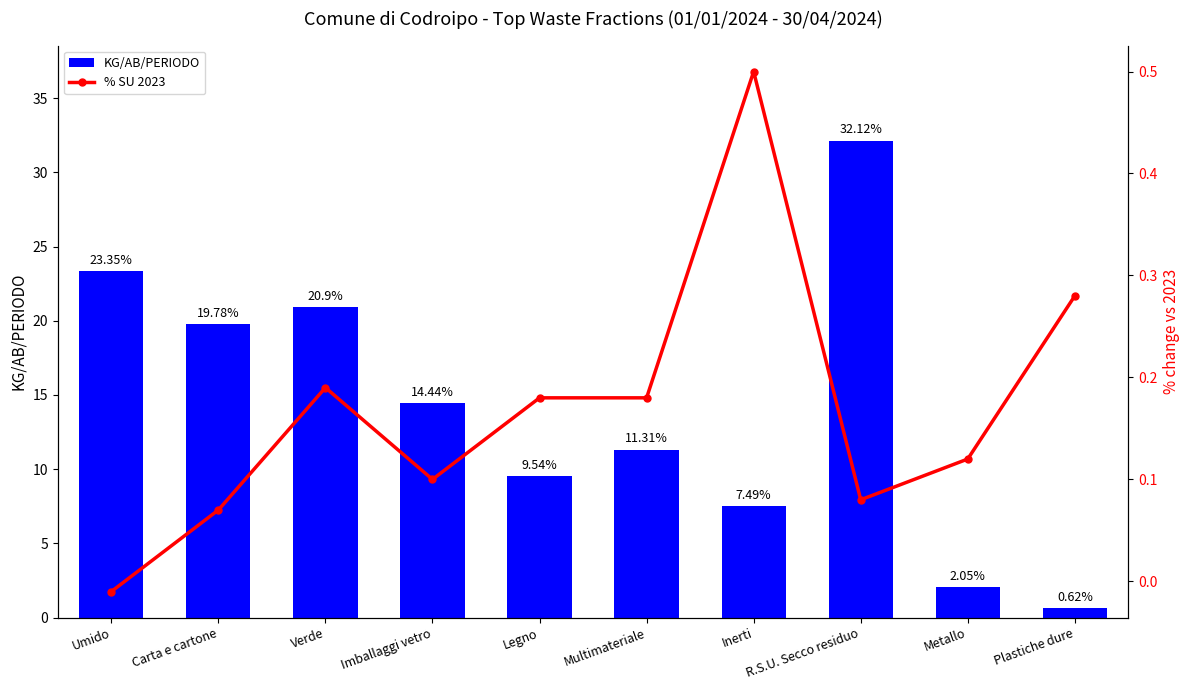

Reading left to right, list all the values displayed in this chart.

KG/AB/PERIODO: Umido=23.4	Carta e cartone=19.8	Verde=20.9	Imballaggi vetro=14.4	Legno=9.5	Multimateriale=11.3	Inerti=7.5	R.S.U. Secco residuo=32.1	Metallo=2.0	Plastiche dure=0.6
% SU 2023: Umido=-0.0	Carta e cartone=0.1	Verde=0.2	Imballaggi vetro=0.1	Legno=0.2	Multimateriale=0.2	Inerti=0.5	R.S.U. Secco residuo=0.1	Metallo=0.1	Plastiche dure=0.3